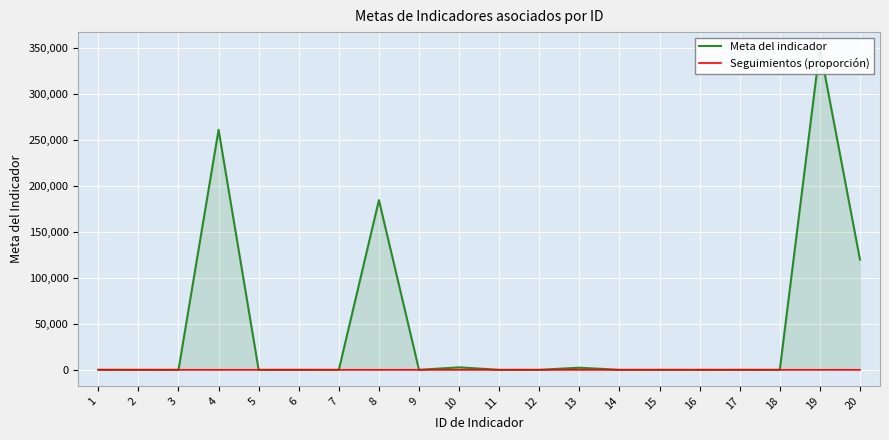

List the series in order of their overall mean, highest first.

Meta del indicador, Seguimientos (proporción)